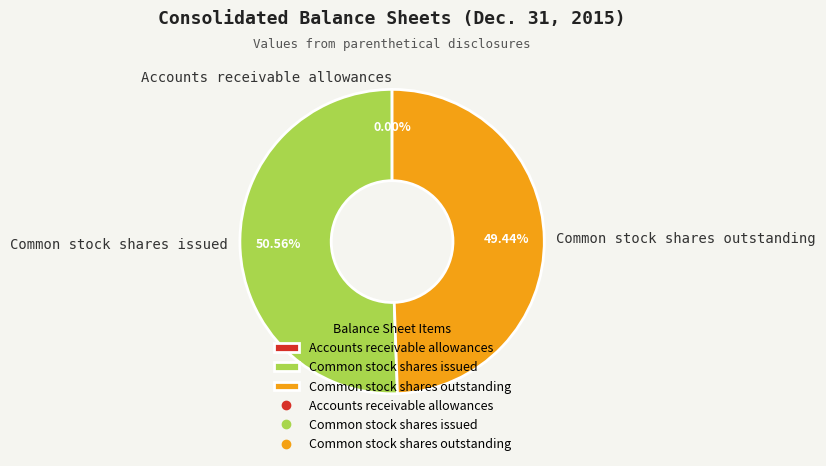

What is the largest slice in the pie chart?

Common stock shares issued